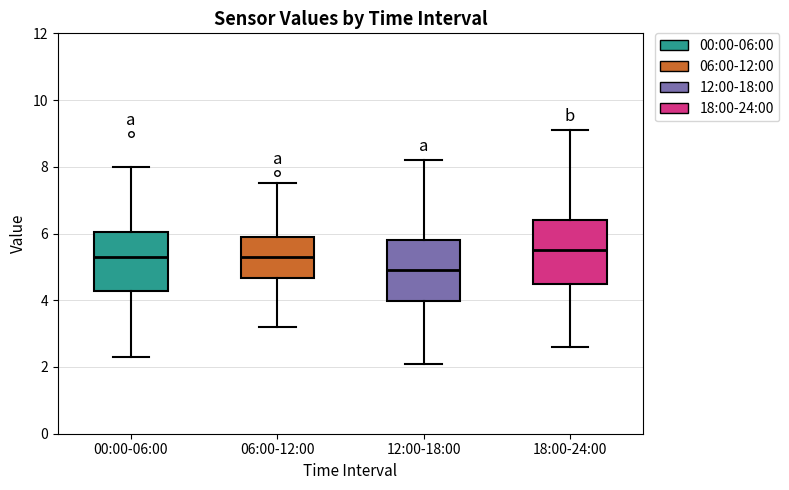

Where does the upper whisker of the box for 06:00-12:00 end on the y-axis? The values are not printed on the chart, so give them approximately, as read against the axis.

7.6